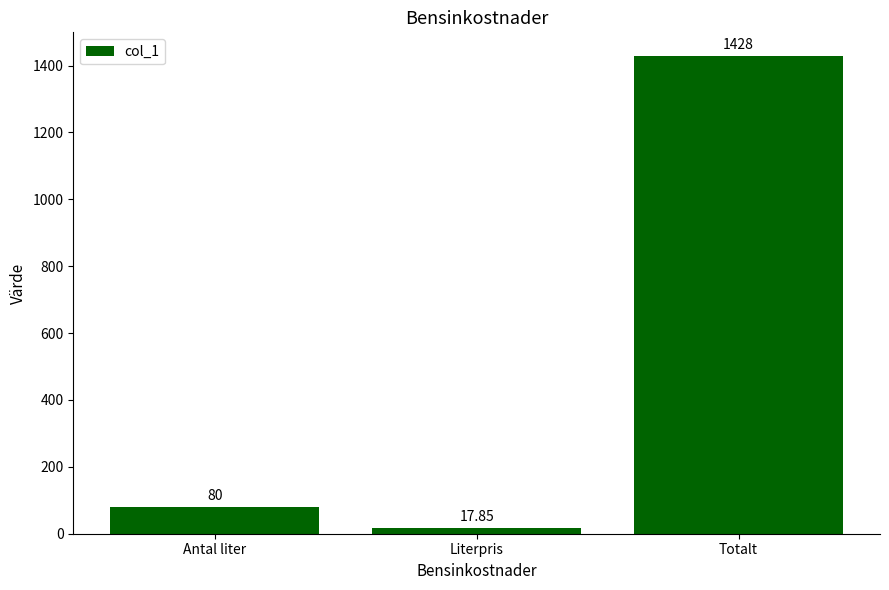

What is the label of the 3rd bar from the left?

Totalt